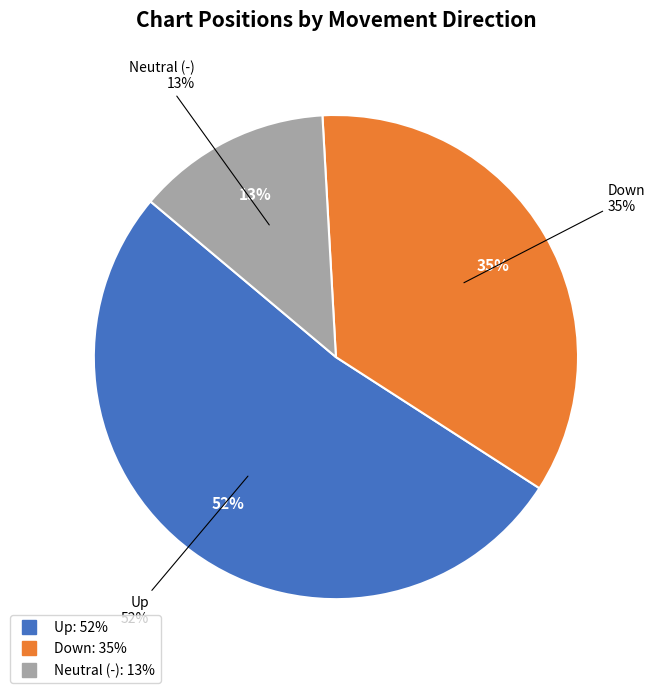

What is the largest slice in the pie chart?

up